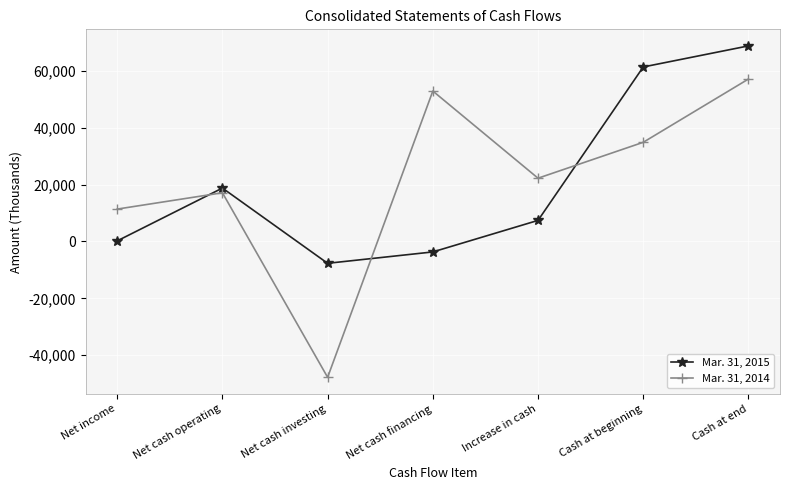

At which category is the sum across all series the highest?

Cash at end